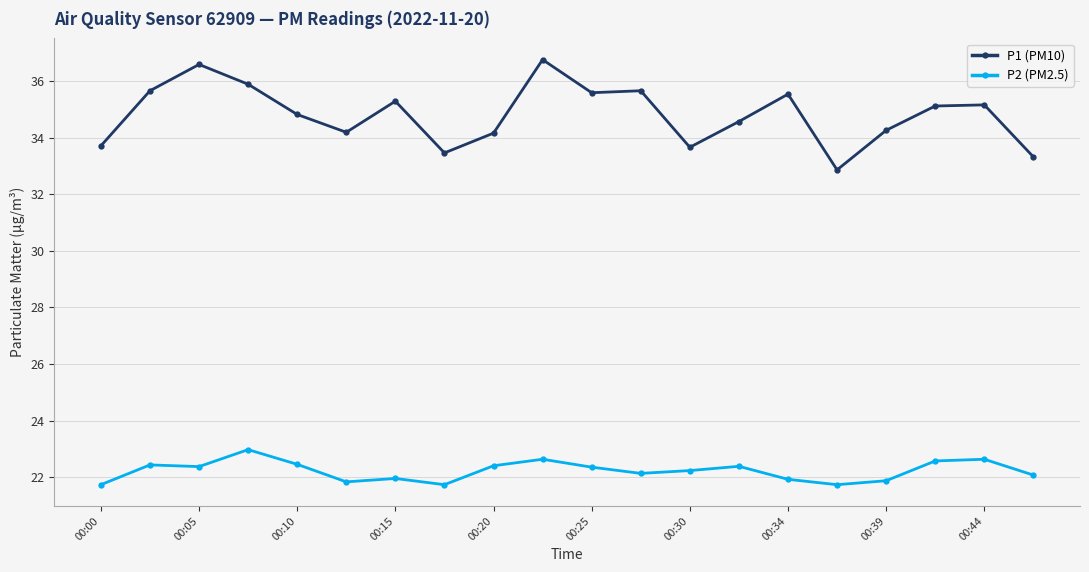

Which series has the largest range (max minus min)?

P1 (PM10)